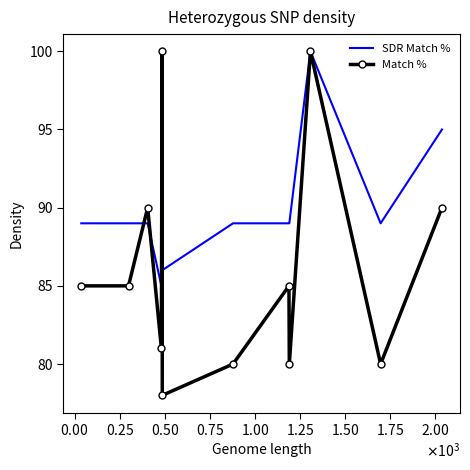

What is the smallest value displayed?

78